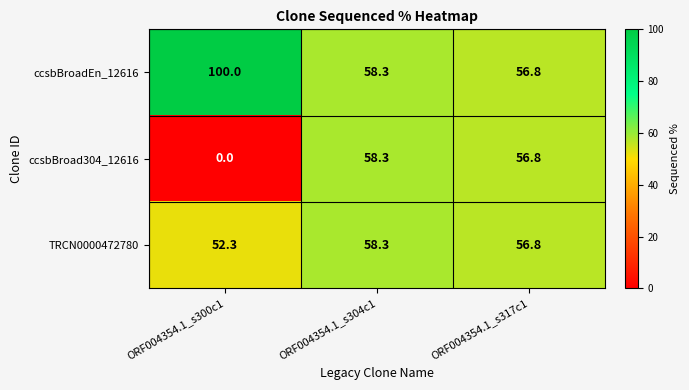

Which series has the largest total across all categories?

ccsbBroadEn_12616